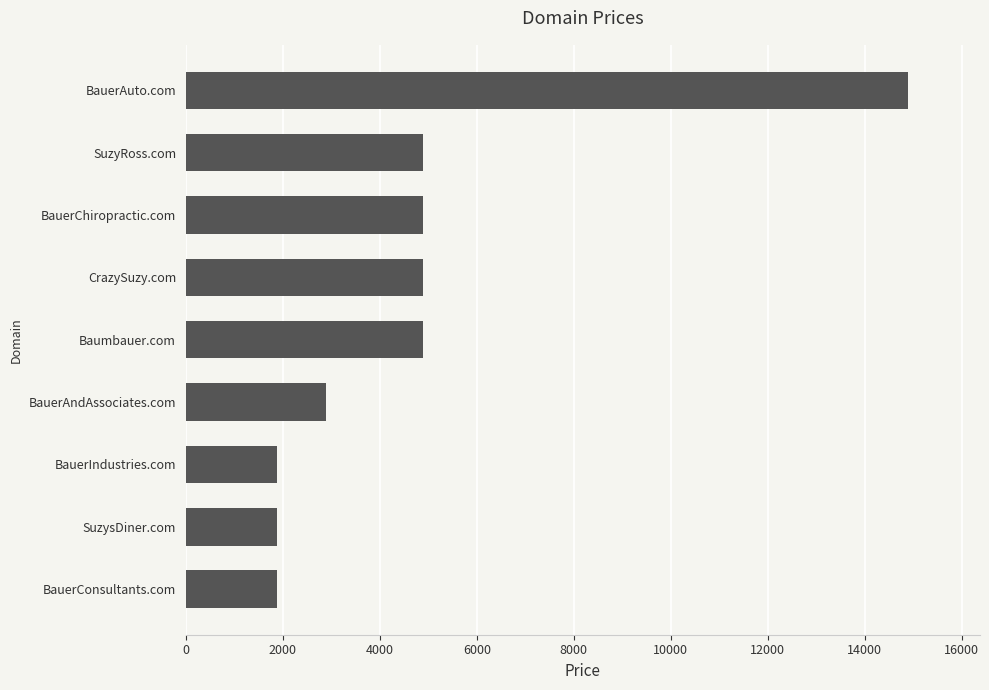

What value does the data have at Baumbauer.com?

4888